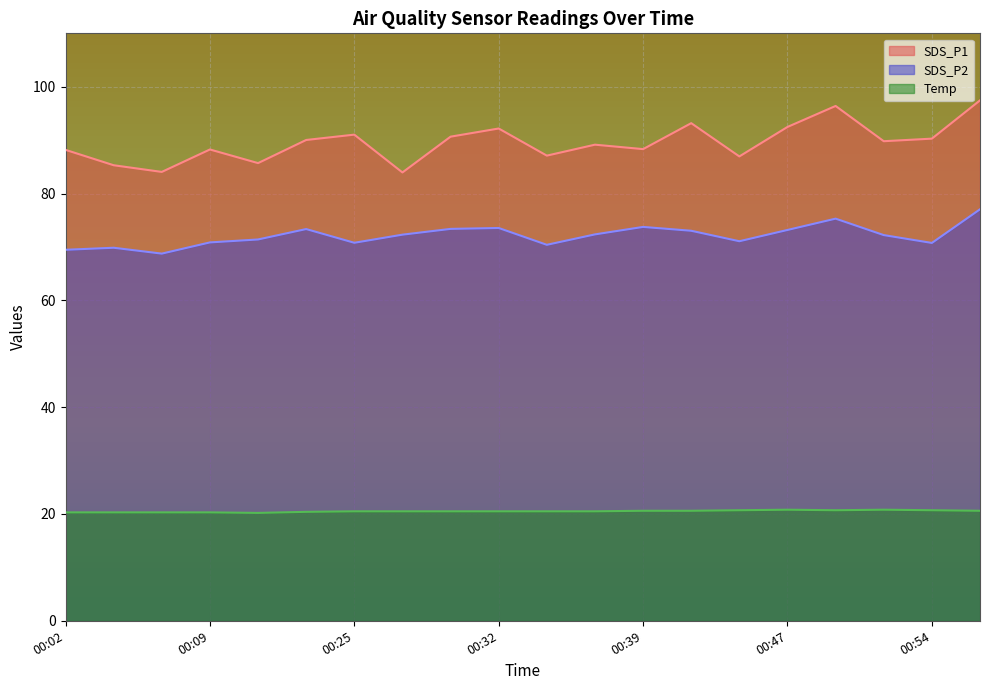

True or false: SDS_P1 and Temp cross at least once.

False